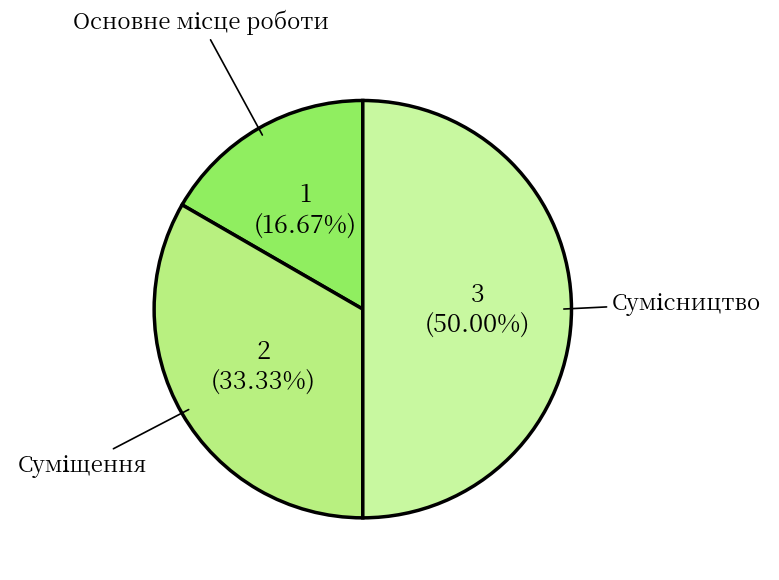

To the nearest percent, what portion does Сумісництво represent?

50%